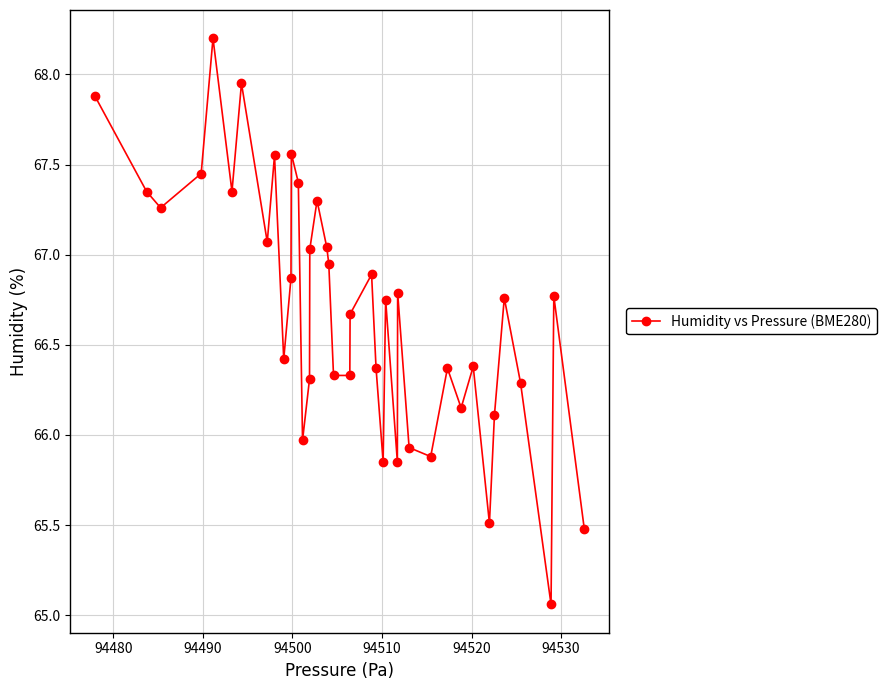

What is the maximum value shown in the chart?

68.2